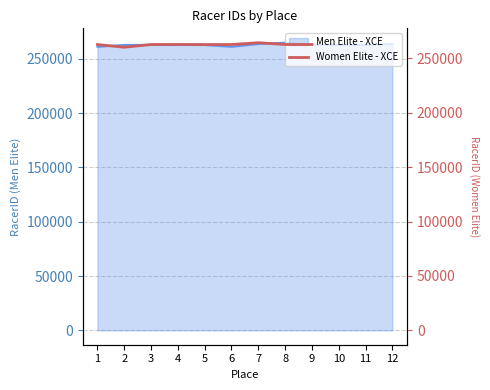

Reading left to right, extract all data points from this chart.

1=262763	2=260287	3=262800	4=262849	5=262762	6=262765	7=264443	8=262803	9=262804